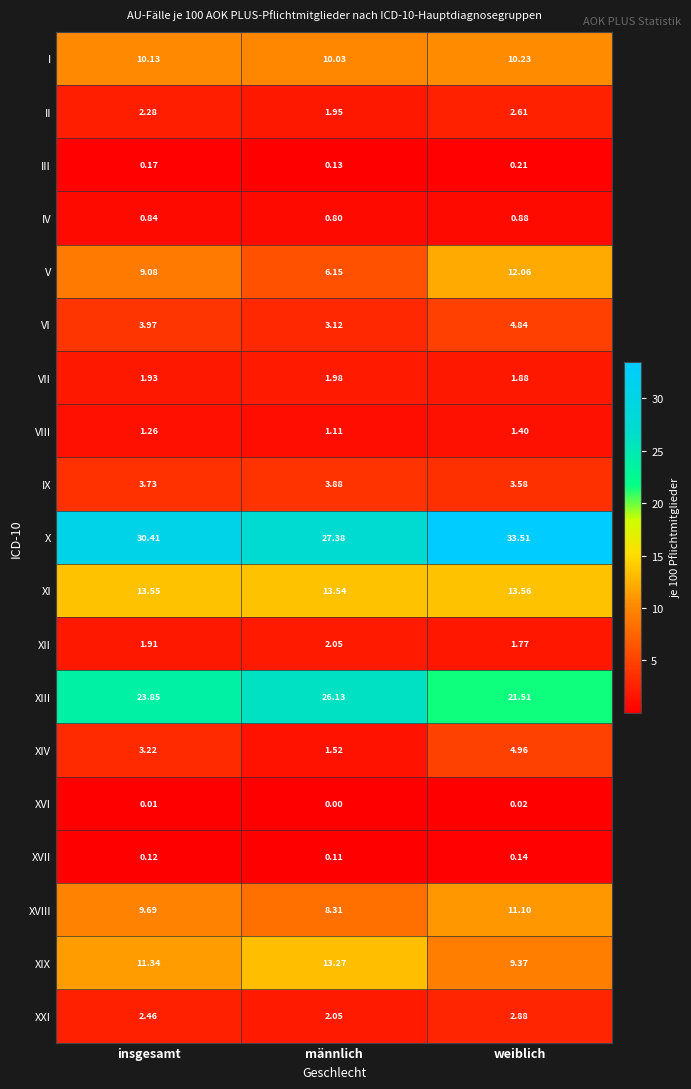

Where does the XIII series first go above 23?

insgesamt